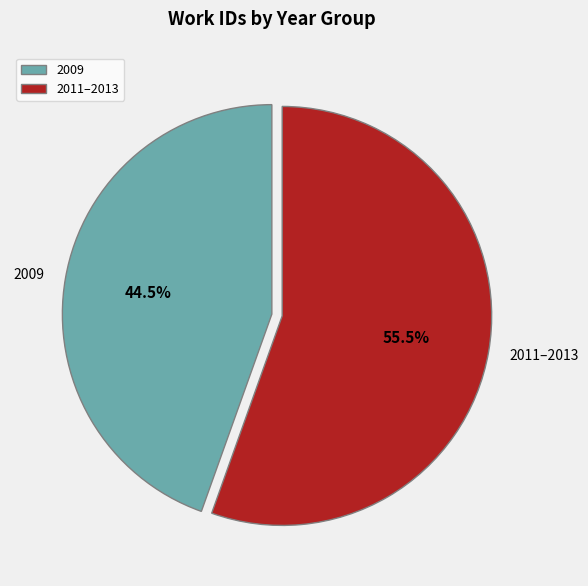

Is the sum of 2009 and 2011–2013 greater than half?

Yes